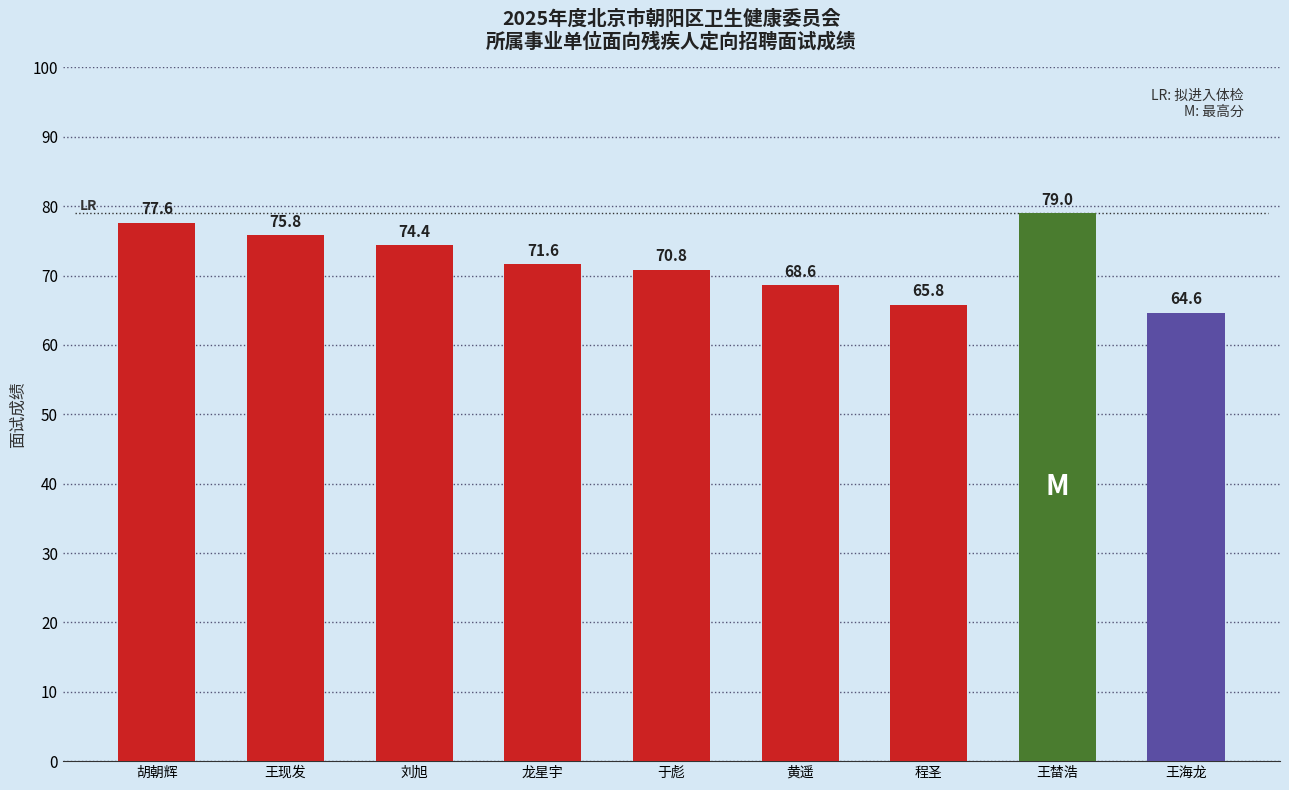

Reading left to right, list all the values displayed in this chart.

77.6	75.8	74.4	71.6	70.8	68.6	65.8	79.0	64.6